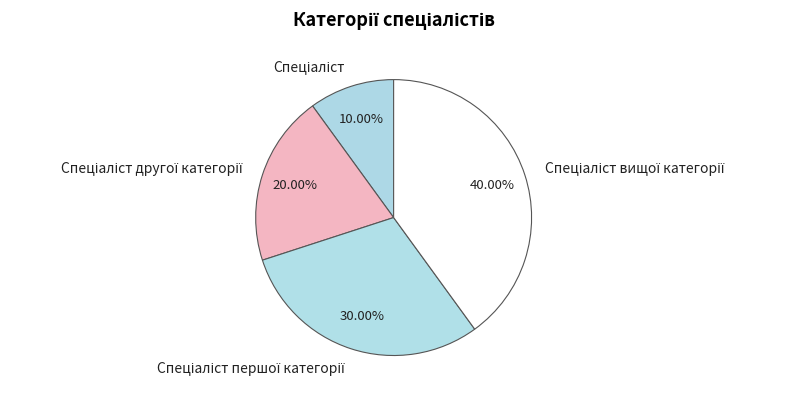

Is there any slice that represents more than half of the pie?

No